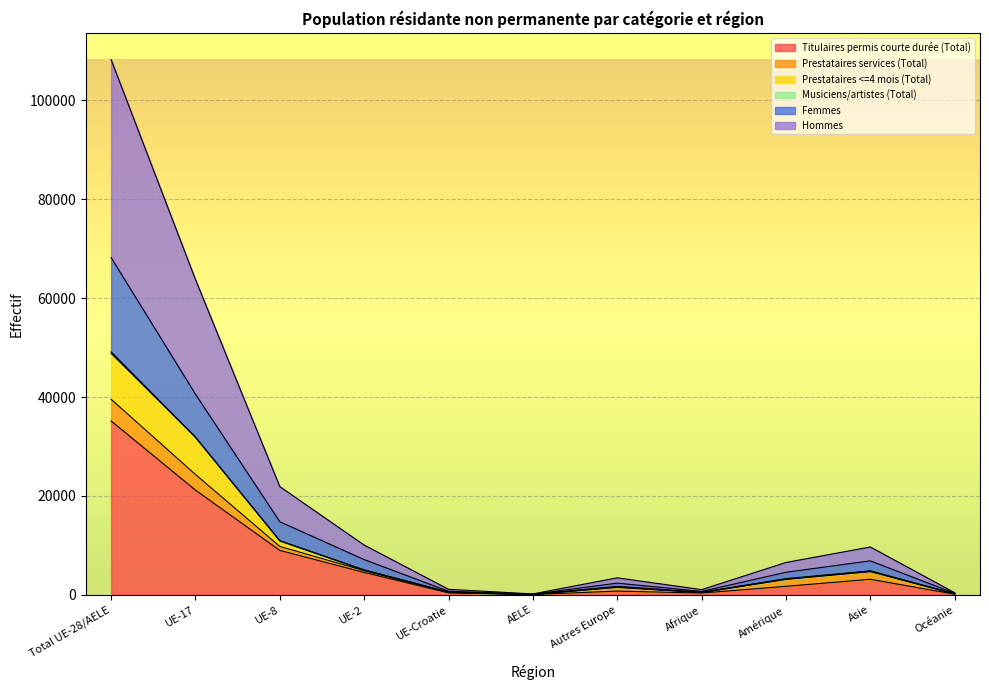

True or false: Femmes and Hommes intersect in this chart.

False